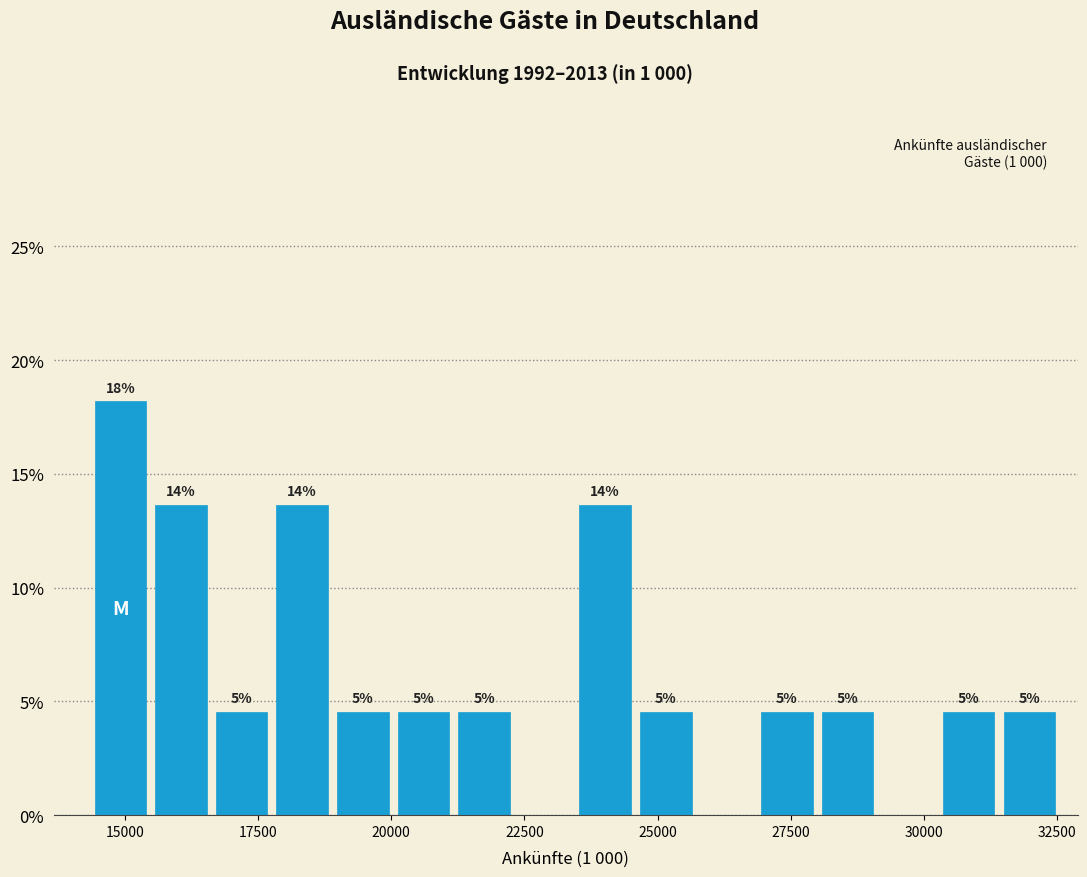

Read against the x-axis, roughly where is the centre of the tallest bar?

15000